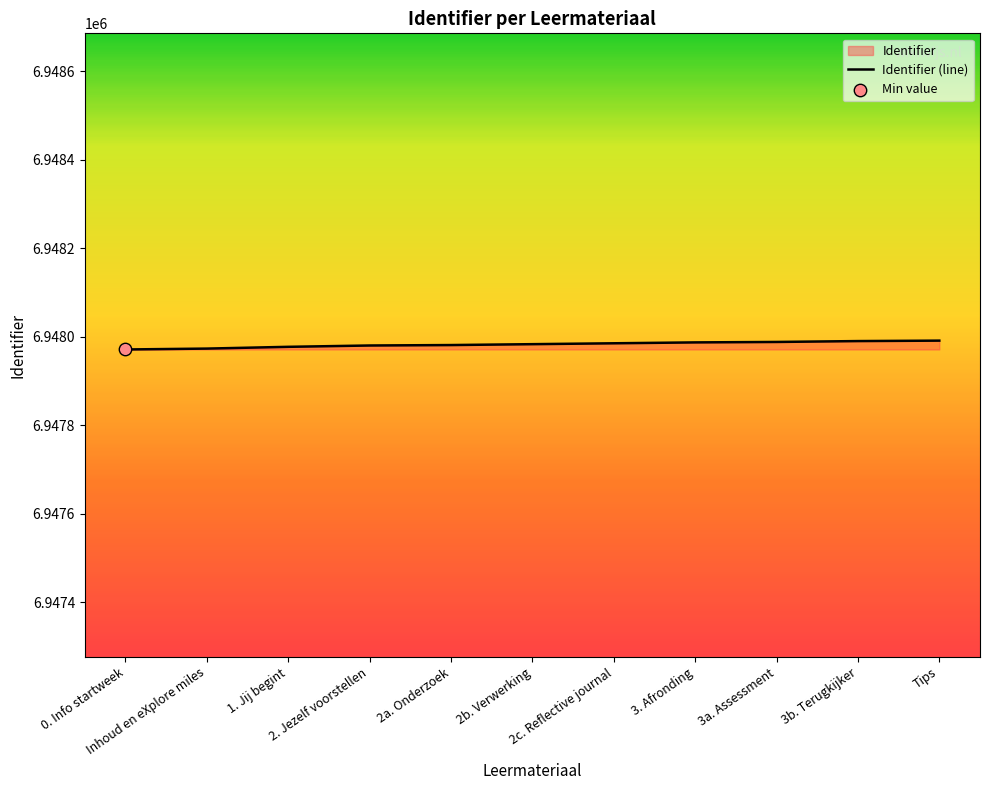

Approximately how many times larger is the value at Tips compared to Inhoud en eXplore miles?

1.0